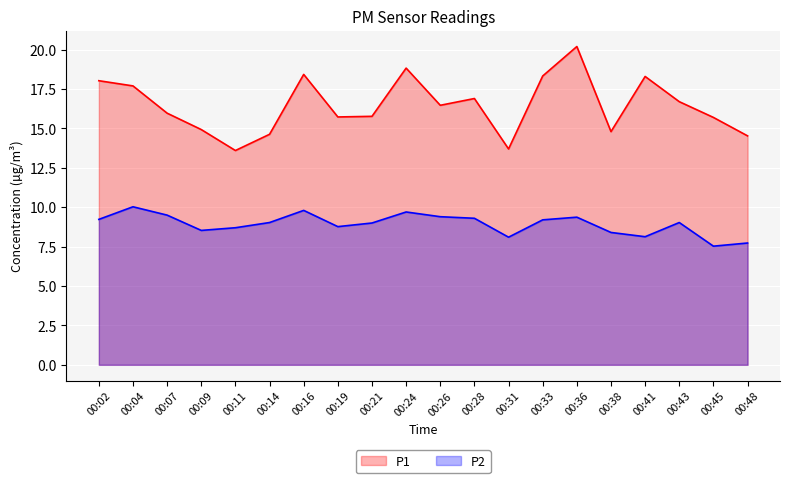

In P2, how many points are lower than both neighbors (excluding endpoints)?

5